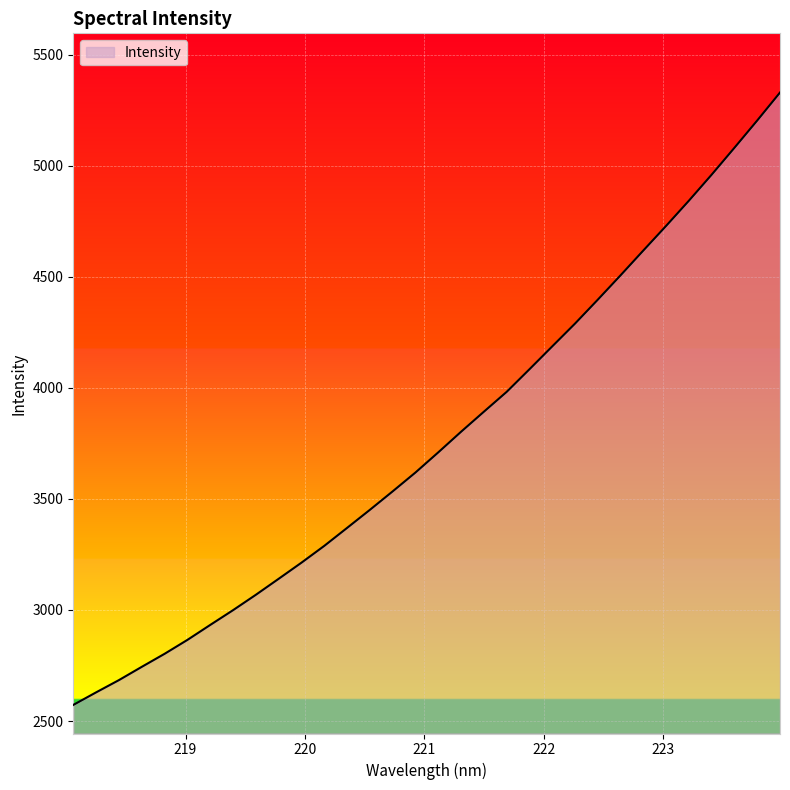

What is the minimum value shown in the chart?

2572.5